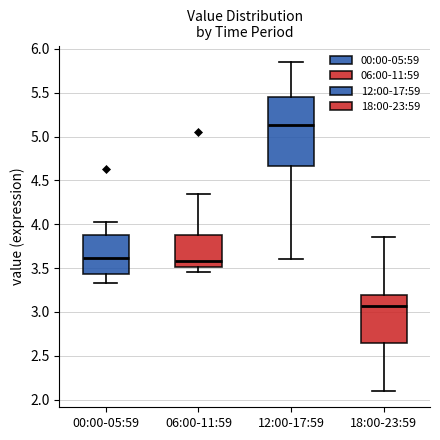

Reading left to right, transcribe this box plot: for each box, give where its median line is, the range the box spans, and where its two whiskers end, as read against the y-axis. The values are not printed on the chart, so give them approximately, as read against the axis.

00:00-05:59: median 3.60, box 3.45 to 3.90, whiskers 3.35 to 4.05
06:00-11:59: median 3.60, box 3.50 to 3.90, whiskers 3.45 to 4.35
12:00-17:59: median 5.15, box 4.65 to 5.45, whiskers 3.60 to 5.85
18:00-23:59: median 3.05, box 2.65 to 3.20, whiskers 2.10 to 3.85